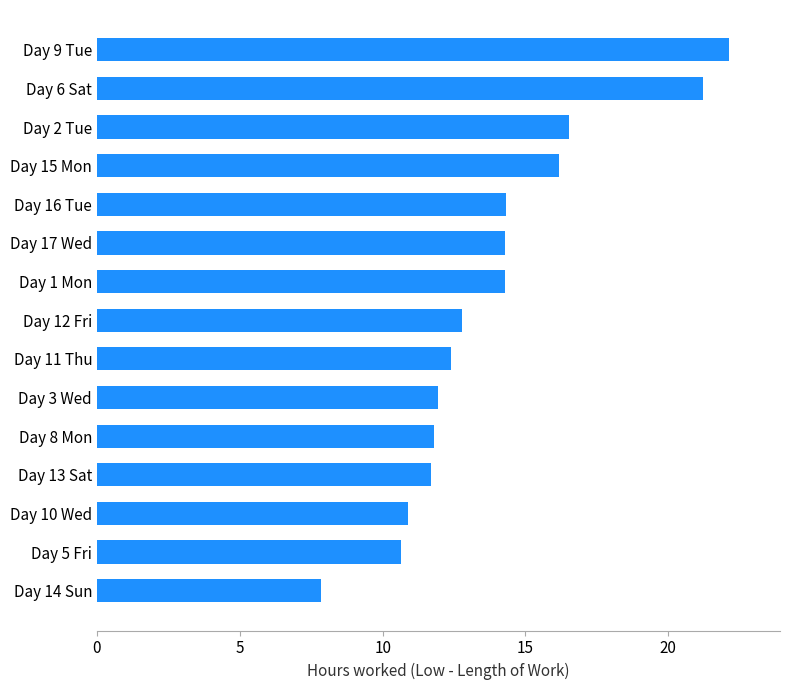

What is the sum of the values at Day 13 Sat and Day 15 Mon?

27.9